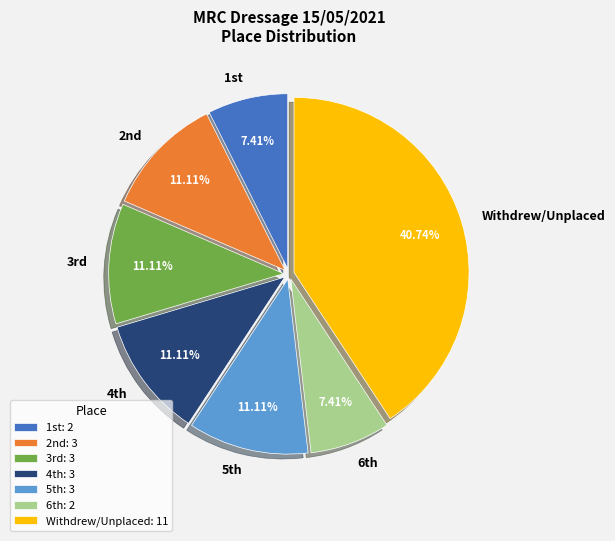

How many slices are in this pie chart?

7